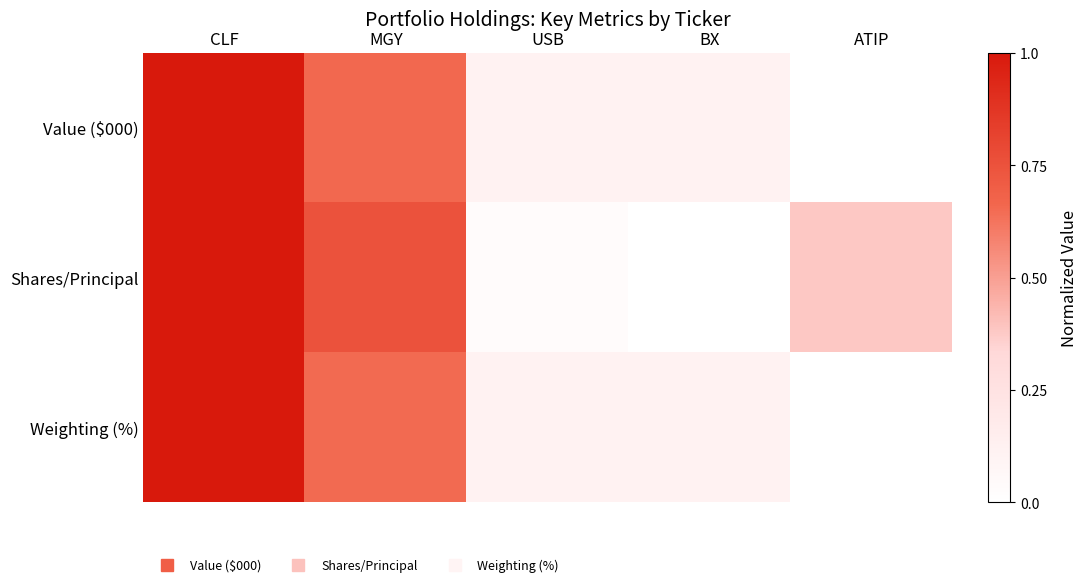

At which category is the sum across all series the highest?

CLF